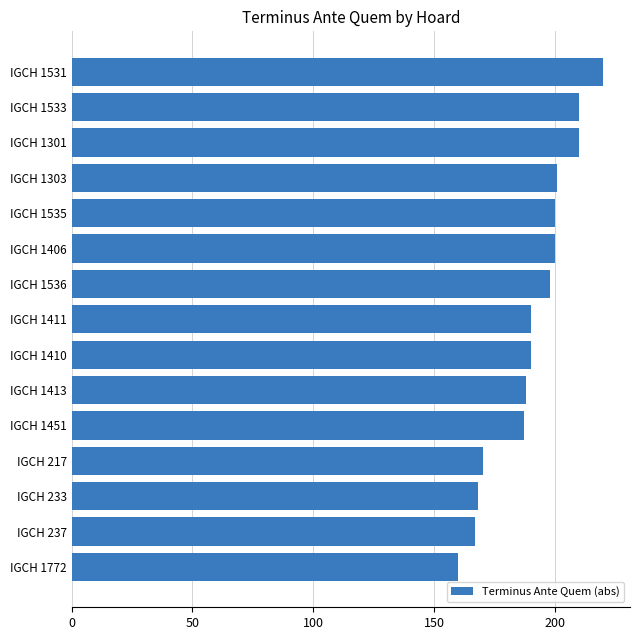

What is the greatest value displayed?

220